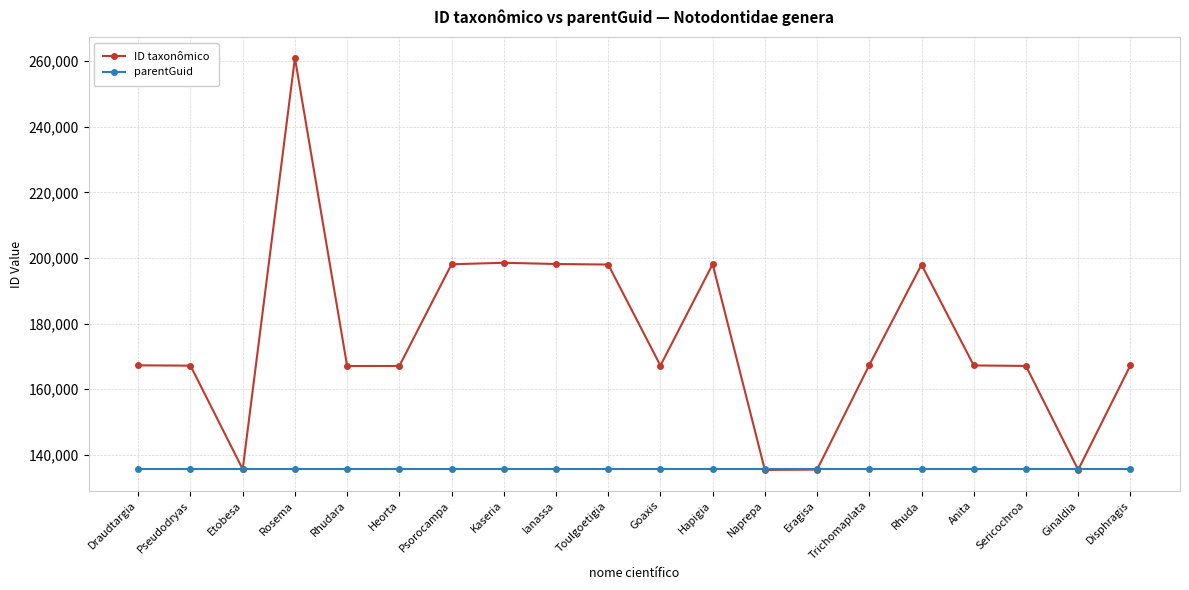

True or false: parentGuid has a value of 135533 at Ginaldia.

True